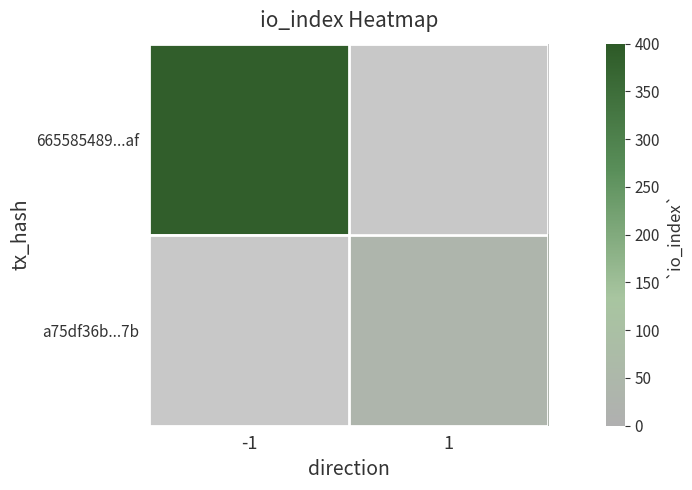

Which series has the largest range (max minus min)?

665585489...af